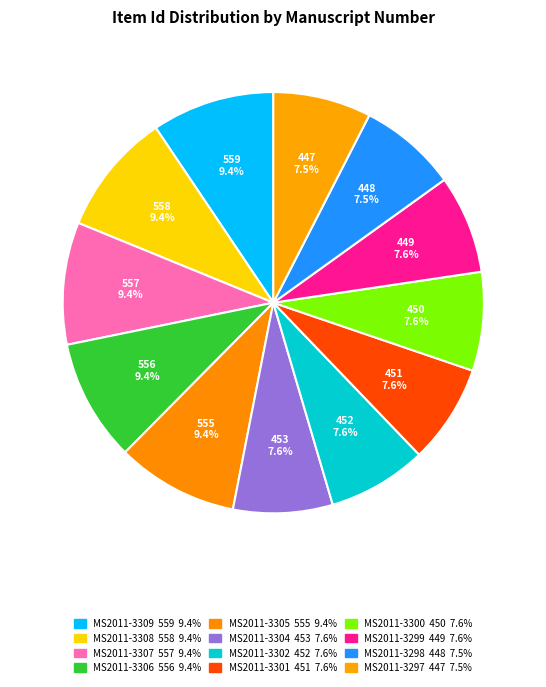

What percentage do MS2011-3301 and MS2011-3300 together represent?

15.2%